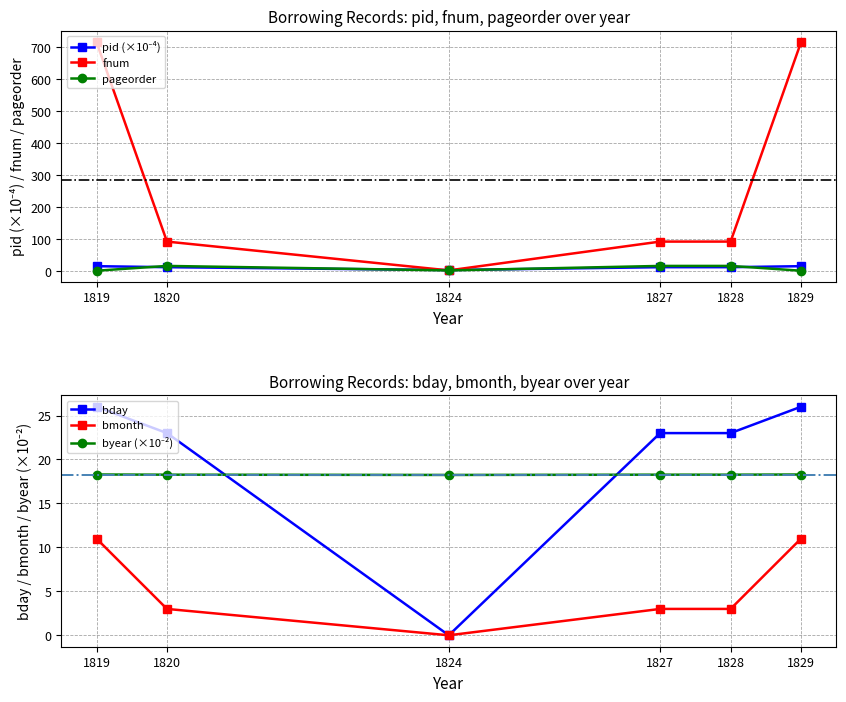

What is the minimum value for pageorder?

1.0